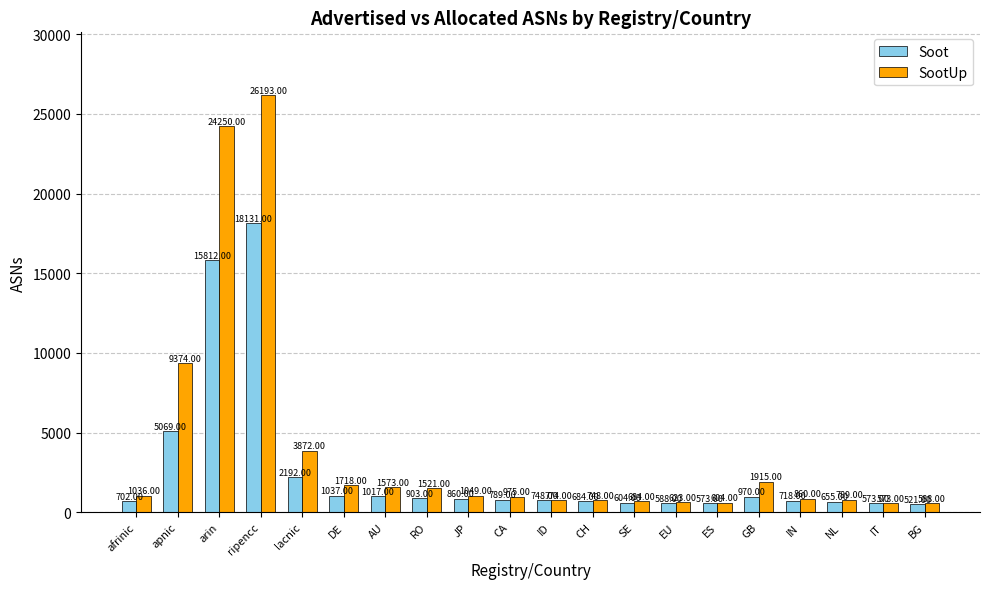

What is the spread (max minus min) of values at arin?

8438